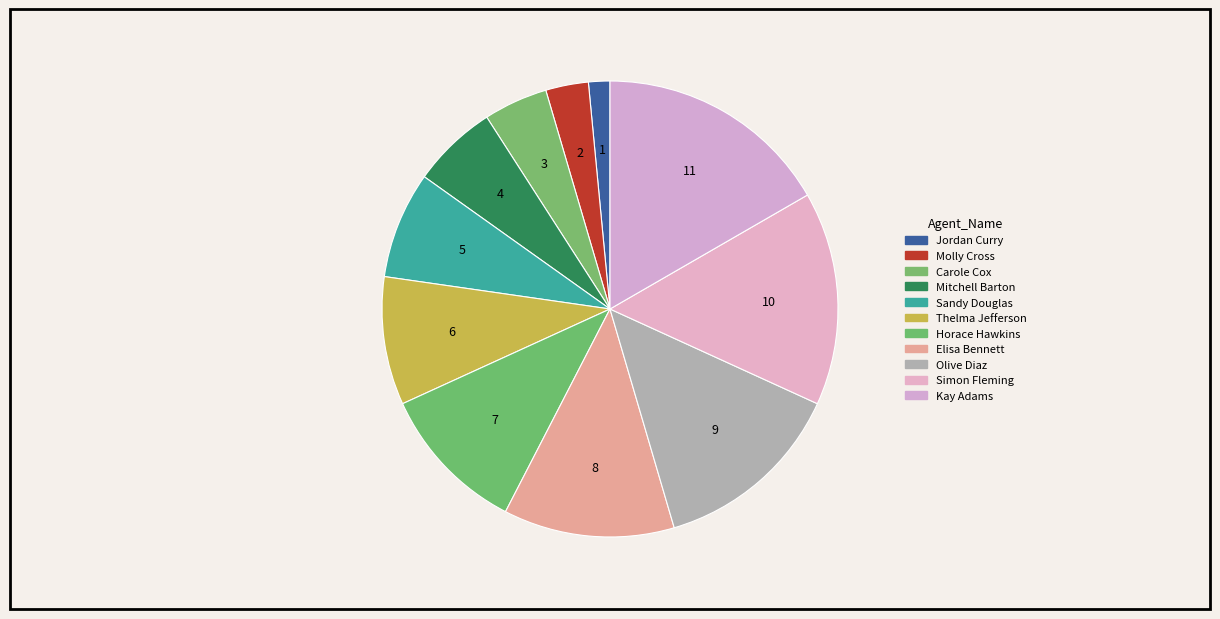

Rank the categories by value from lowest to highest.

Jordan Curry, Molly Cross, Carole Cox, Mitchell Barton, Sandy Douglas, Thelma Jefferson, Horace Hawkins, Elisa Bennett, Olive Diaz, Simon Fleming, Kay Adams